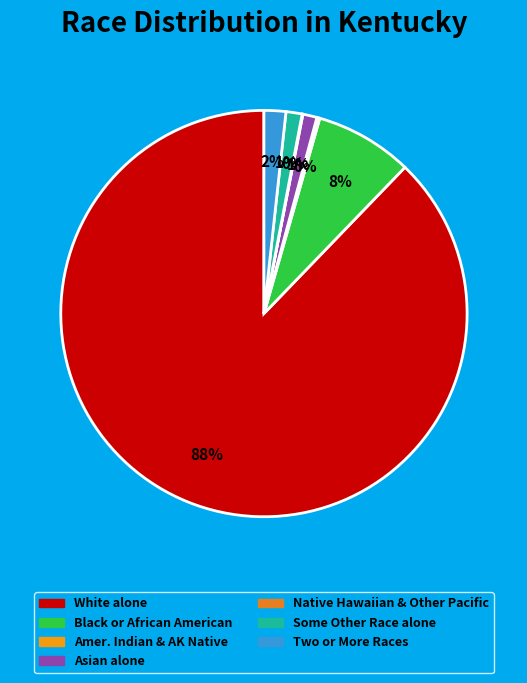

Which slice represents more than half of the pie?

White alone